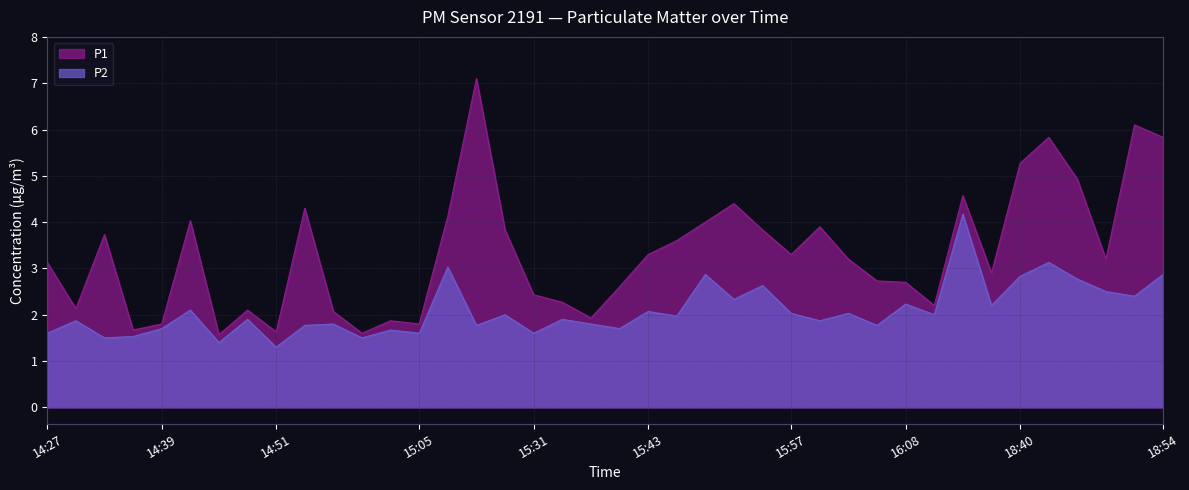

How many interior local valleys does the P2 series have?

15